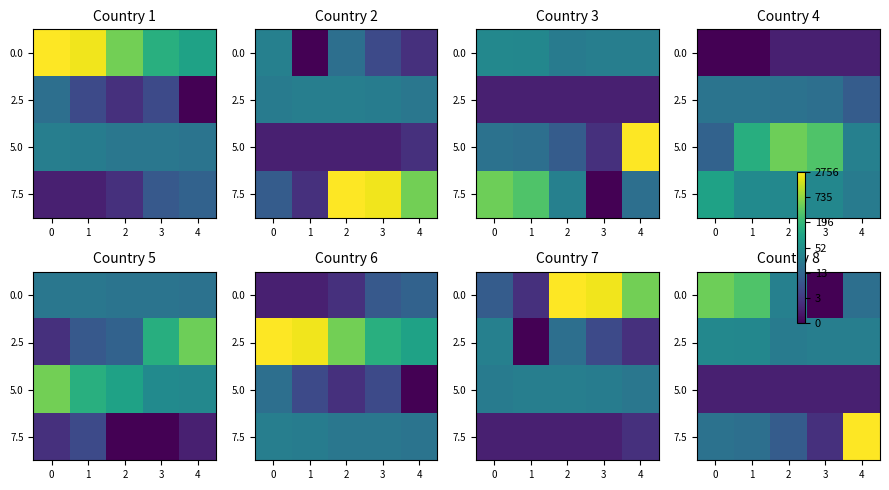

The value of 5.0 at 2 is 0.2. True or false?

False